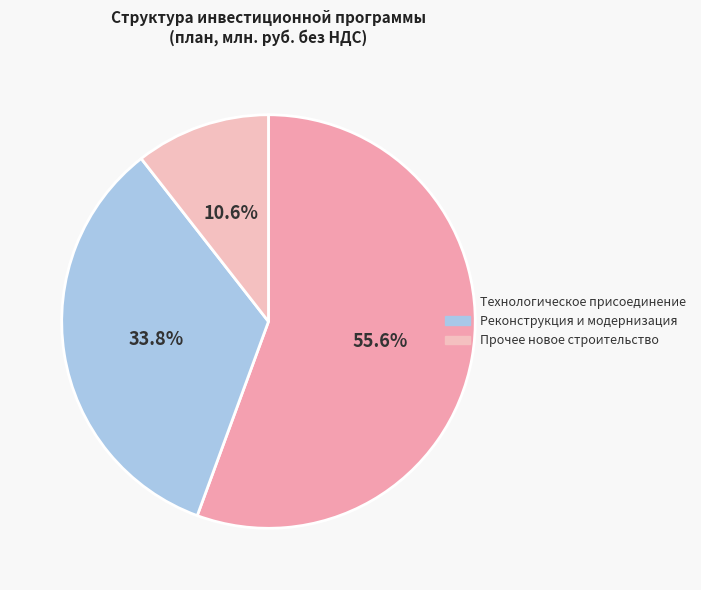

How many slices are in this pie chart?

3